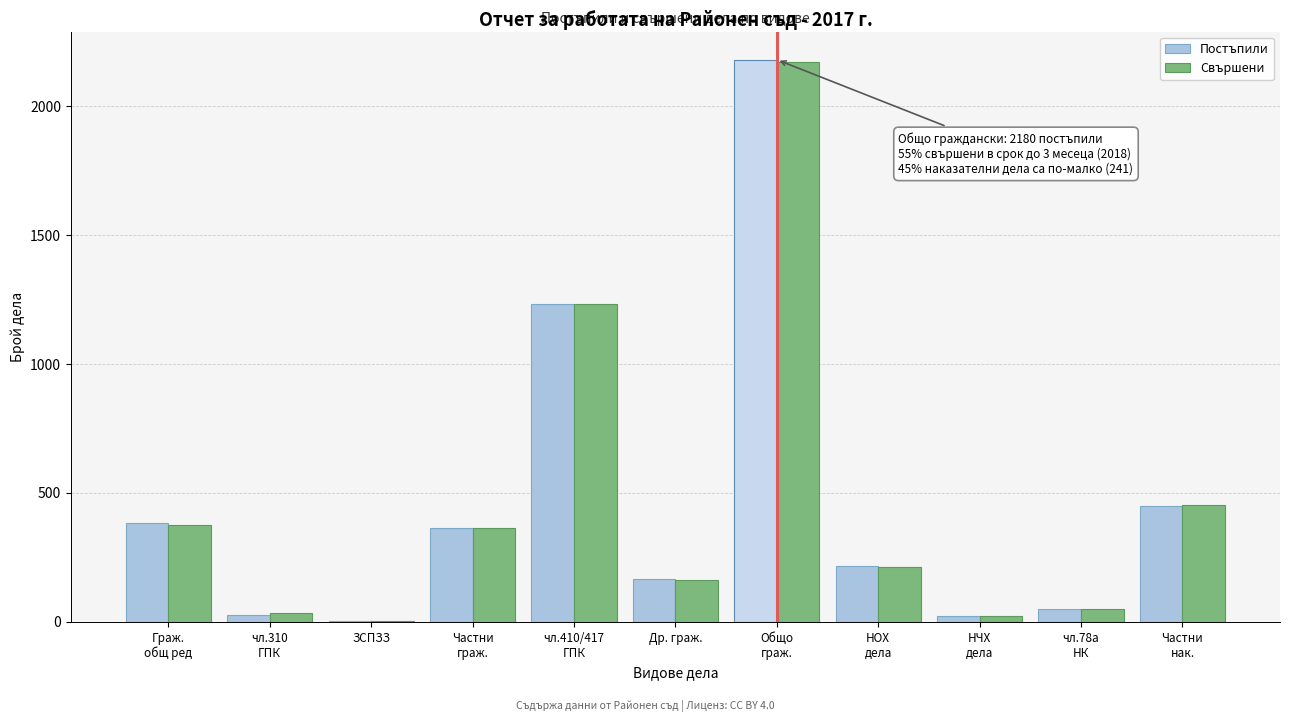

Is it true that Постъпили equals 255 at Др. граж.?

False